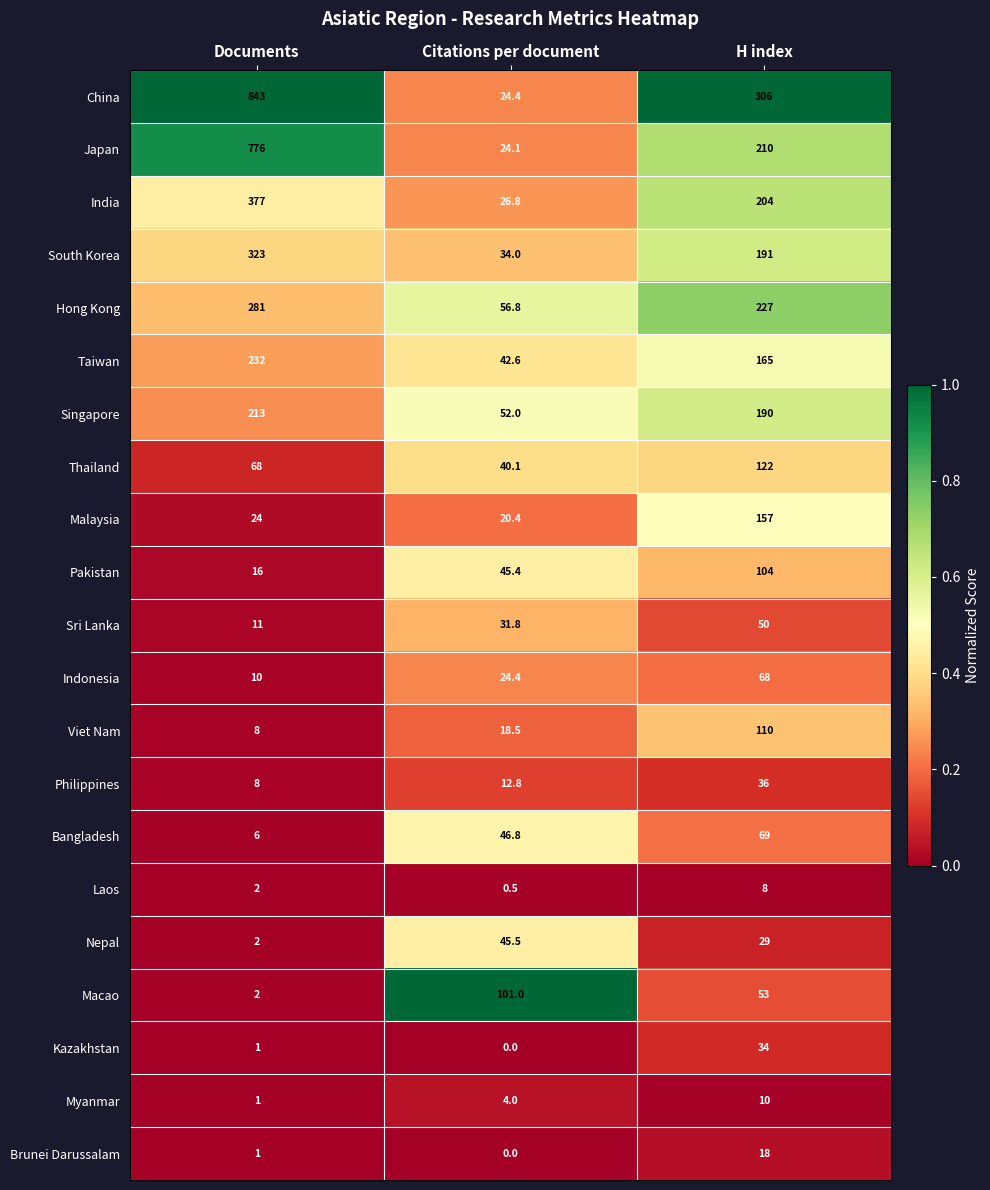

Which series has the largest total across all categories?

China